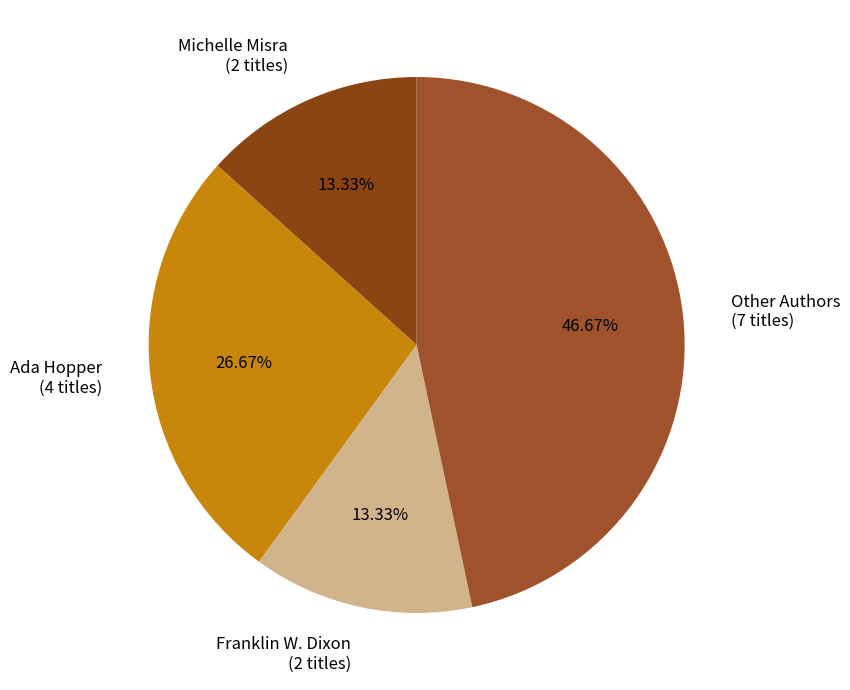

What is the ratio of the value at Michelle Misra (2 titles) to the value at Other Authors (7 titles)?

0.3